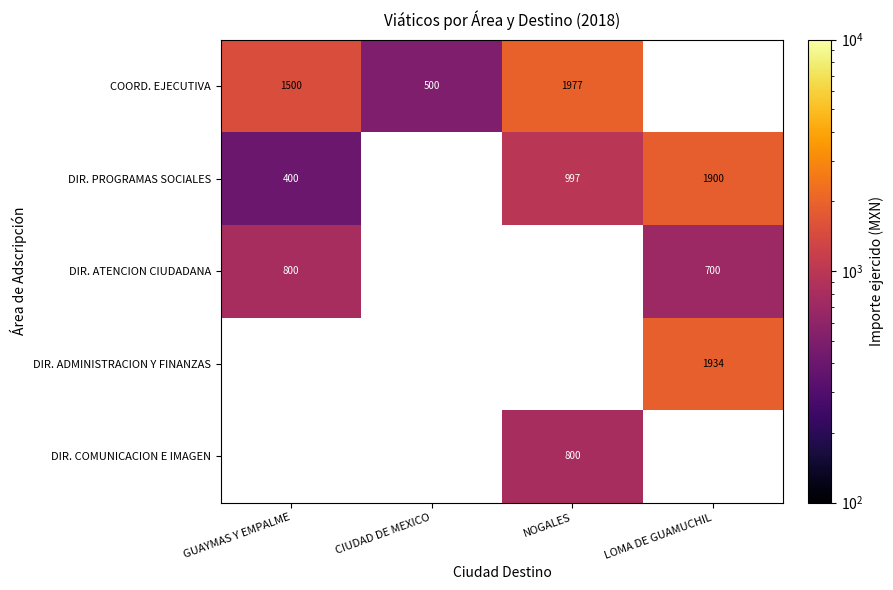

True or false: COORD. EJECUTIVA has a value of 500 at CIUDAD DE MEXICO.

True